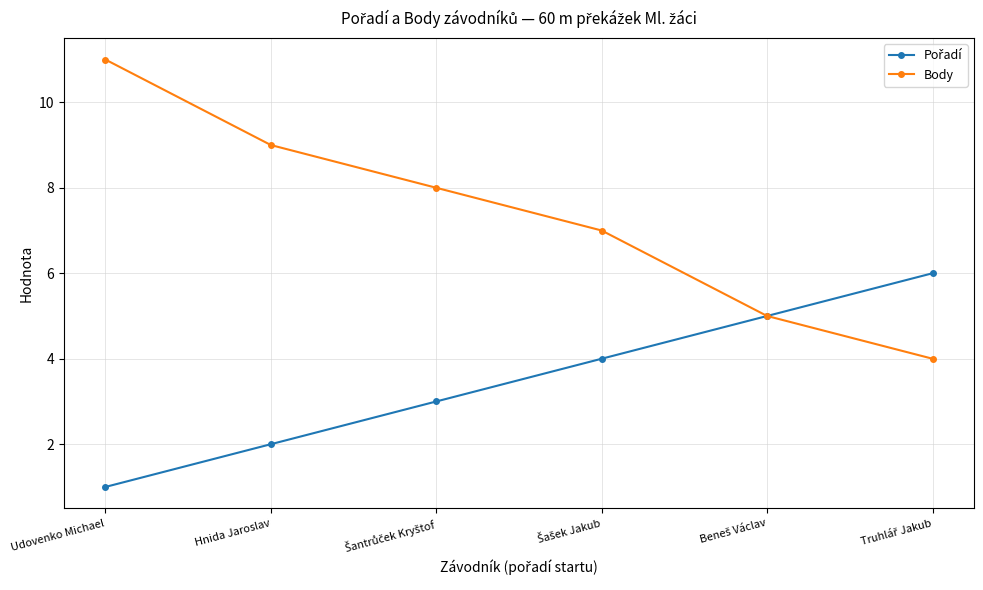

What is the difference between the highest and lowest values at Hnida Jaroslav?

7